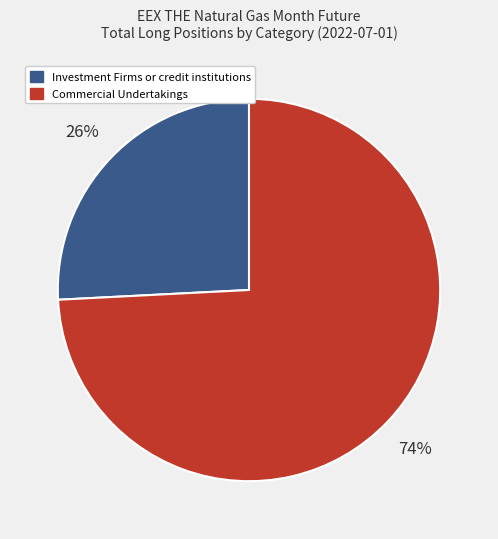

Which has a higher value, Investment Firms or credit institutions or Commercial Undertakings?

Commercial Undertakings